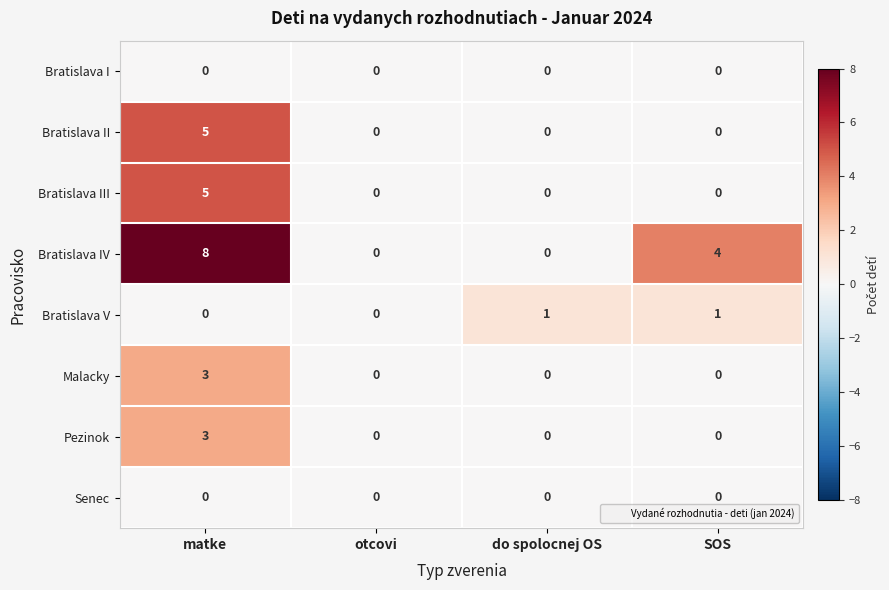

What is the total value across all series at matke?

24